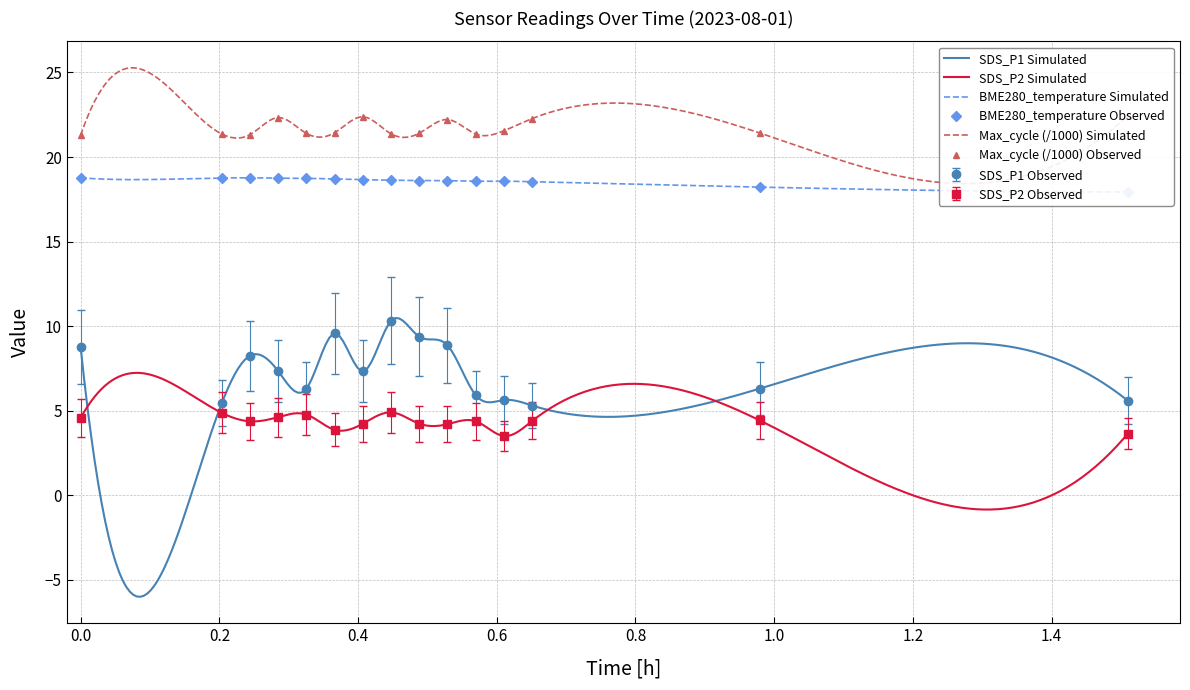

What is the difference between the maximum and minimum values in the Max_cycle series?

1.2